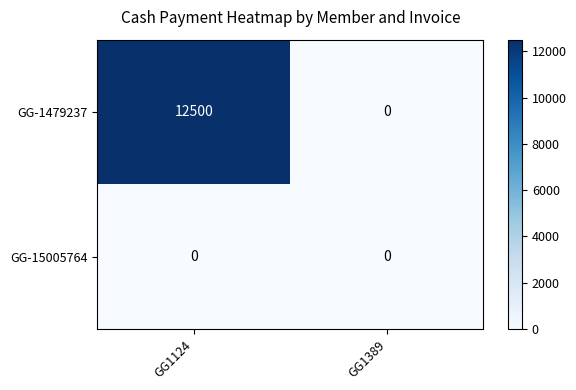

Reading left to right, transcribe all the data shown in this chart.

GG-1479237: 12500	0
GG-15005764: 0	0